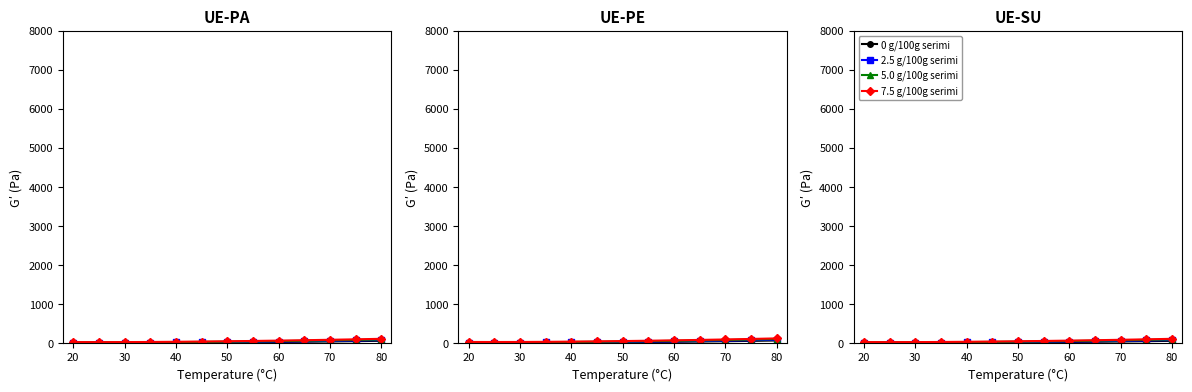

True or false: 0 g/100g serimi and 2.5 g/100g serimi cross at least once.

False